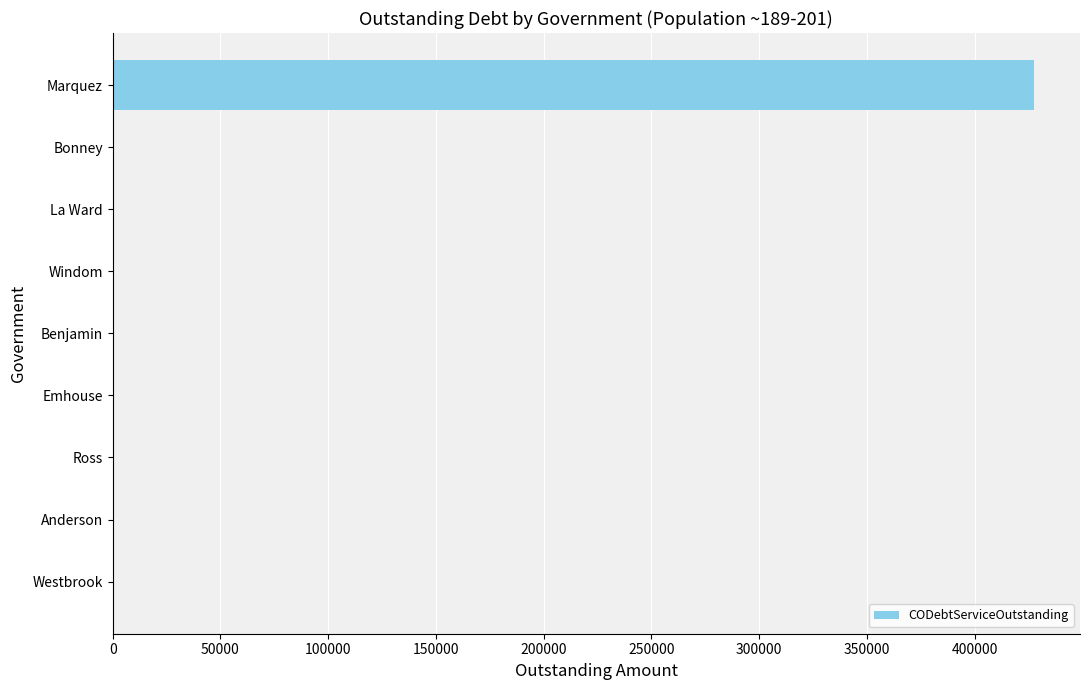

Is it true that the value at Marquez is 427471.2?

True